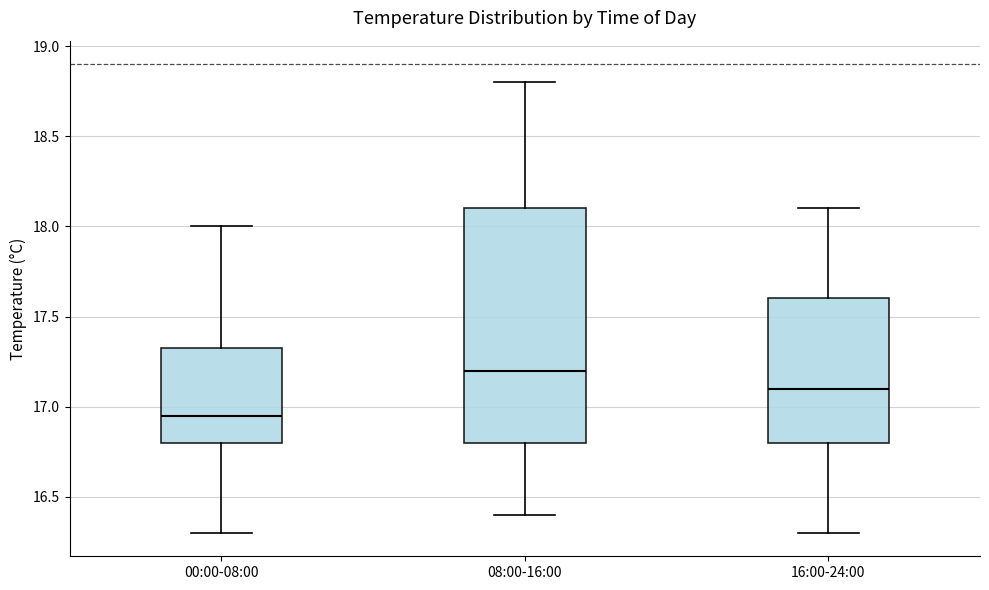

Reading left to right, read every box against the y-axis: the position of its median line, the range the box covers, and the ends of its whiskers. The values are not printed on the chart, so give them approximately, as read against the axis.

00:00-08:00: median 16.95, box 16.80 to 17.35, whiskers 16.30 to 18.00
08:00-16:00: median 17.20, box 16.80 to 18.10, whiskers 16.40 to 18.80
16:00-24:00: median 17.10, box 16.80 to 17.60, whiskers 16.30 to 18.10